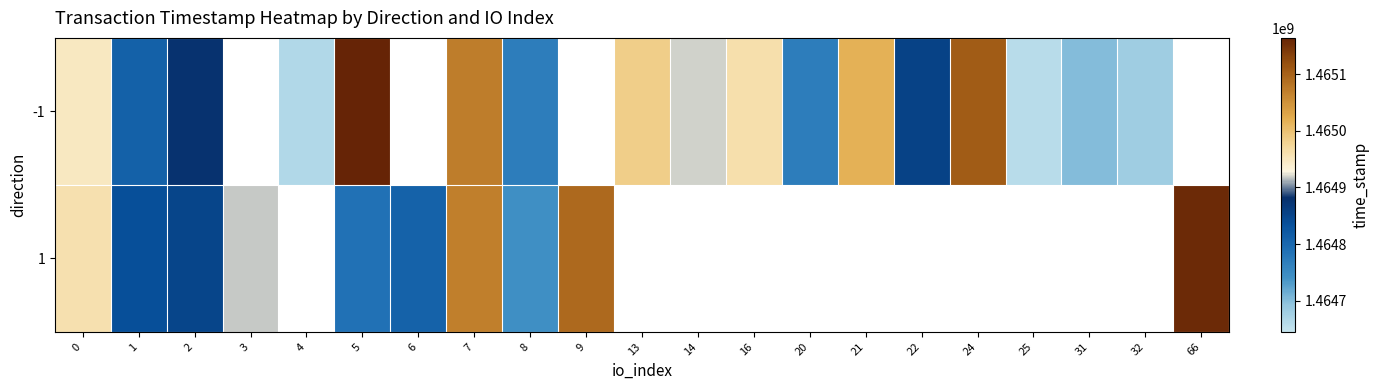

What is the greatest value displayed?

1465164257.0